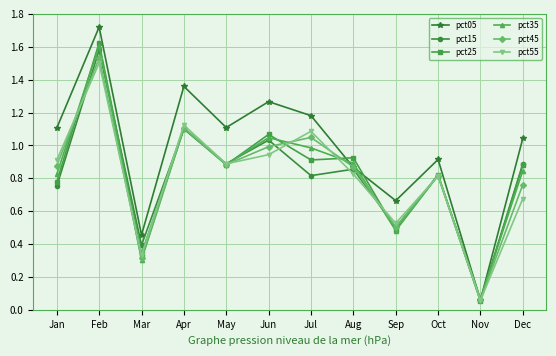

What are all the series names shown in the legend?

pct05, pct15, pct25, pct35, pct45, pct55